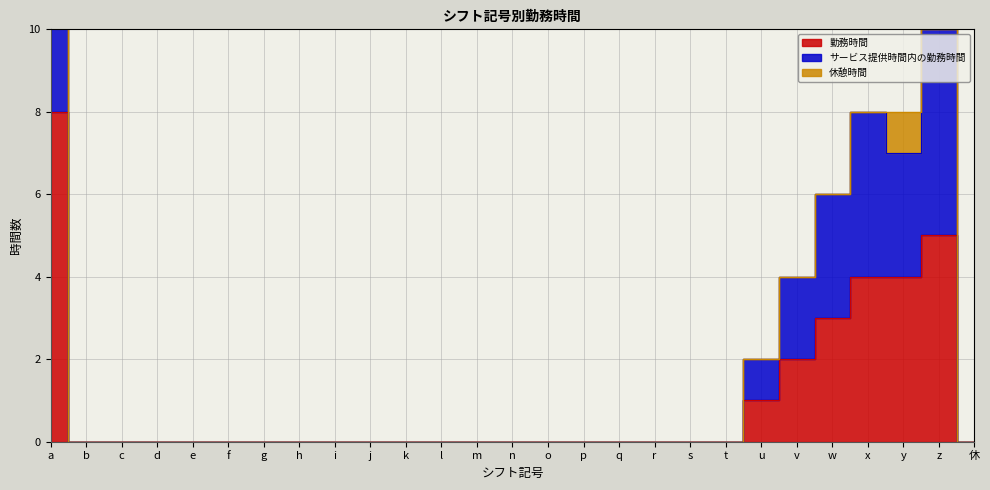

Reading right to left, transcribe all the data shown in this chart.

勤務時間: 休=0	z=5	y=4	x=4	w=3	v=2	u=1	t=0	s=0	r=0	q=0	p=0	o=0	n=0	m=0	l=0	k=0	j=0	i=0	h=0	g=0	f=0	e=0	d=0	c=0	b=0	a=8
サービス提供時間内の勤務時間: 休=0	z=10	y=7	x=8	w=6	v=4	u=2	t=0	s=0	r=0	q=0	p=0	o=0	n=0	m=0	l=0	k=0	j=0	i=0	h=0	g=0	f=0	e=0	d=0	c=0	b=0	a=15